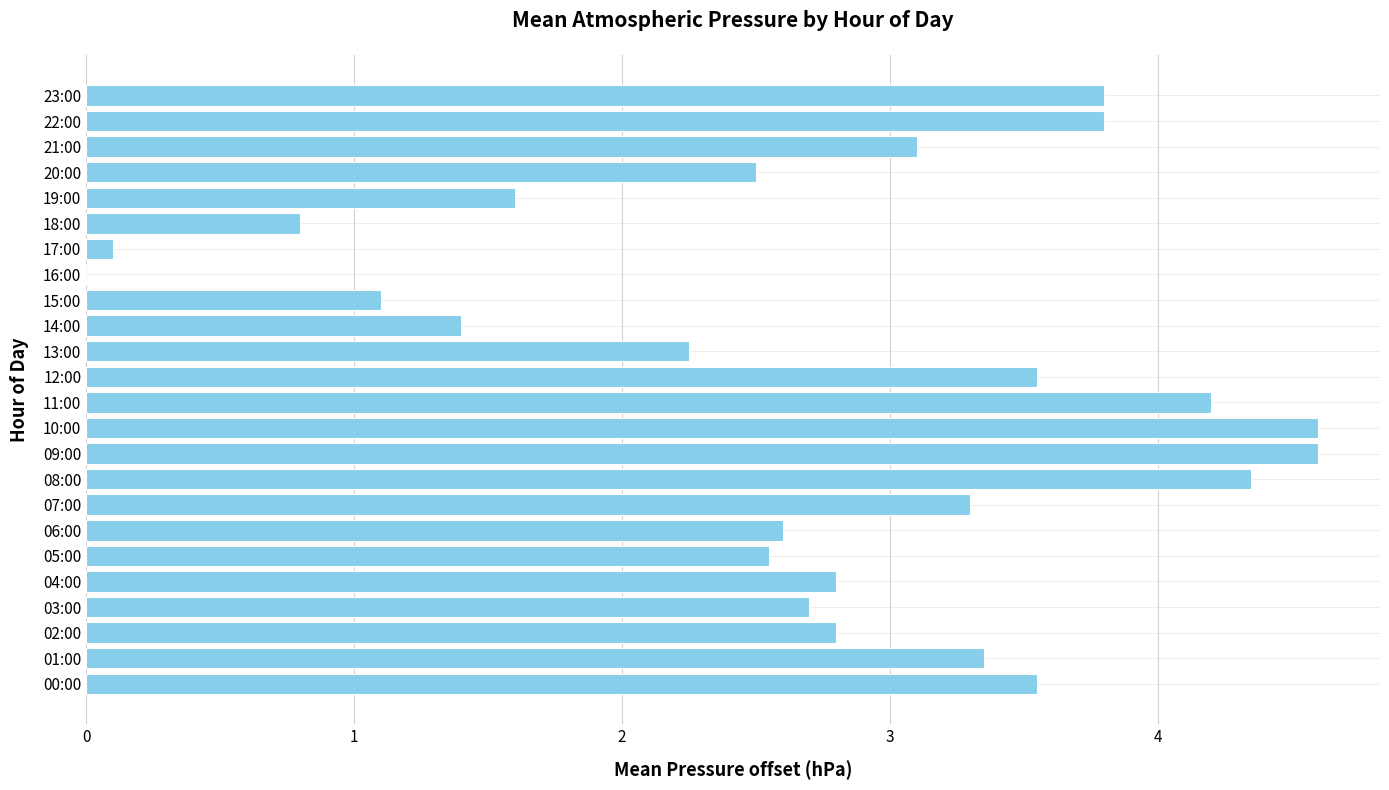

Which has a higher value, 13:00 or 22:00?

22:00